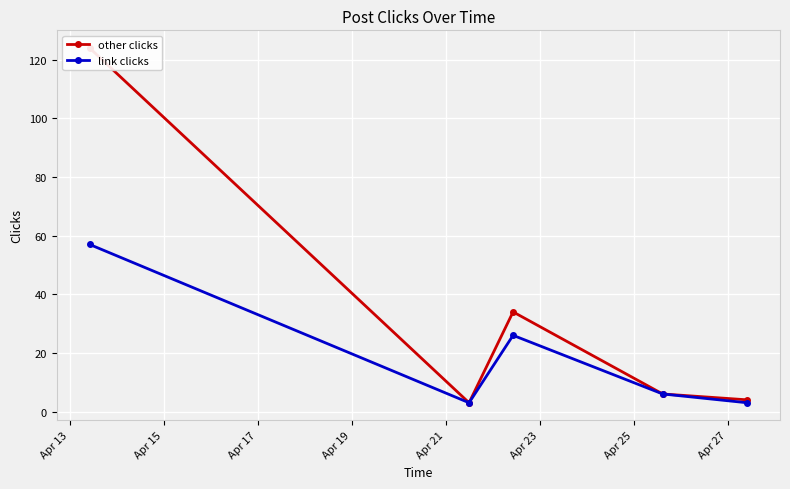

Is this an area chart (filled region under the line)?

No